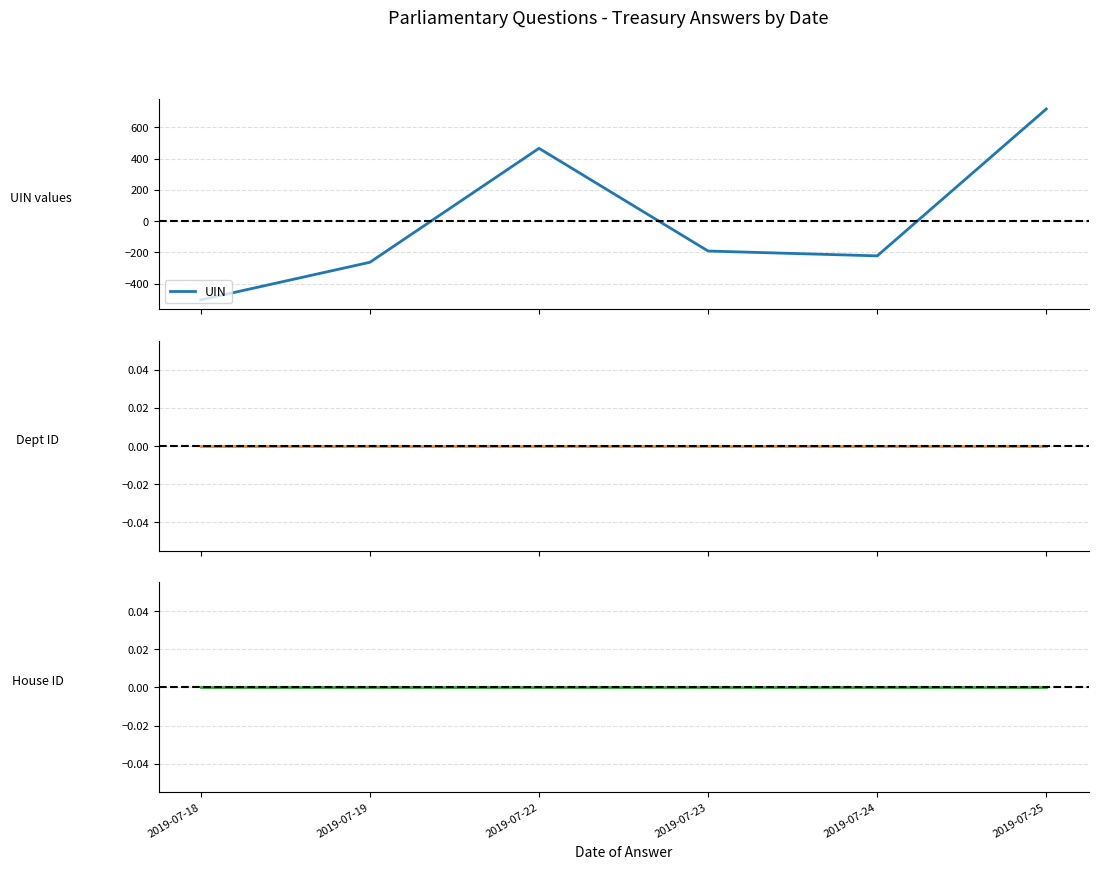

True or false: House ID has more than 0 interior local peaks.

False